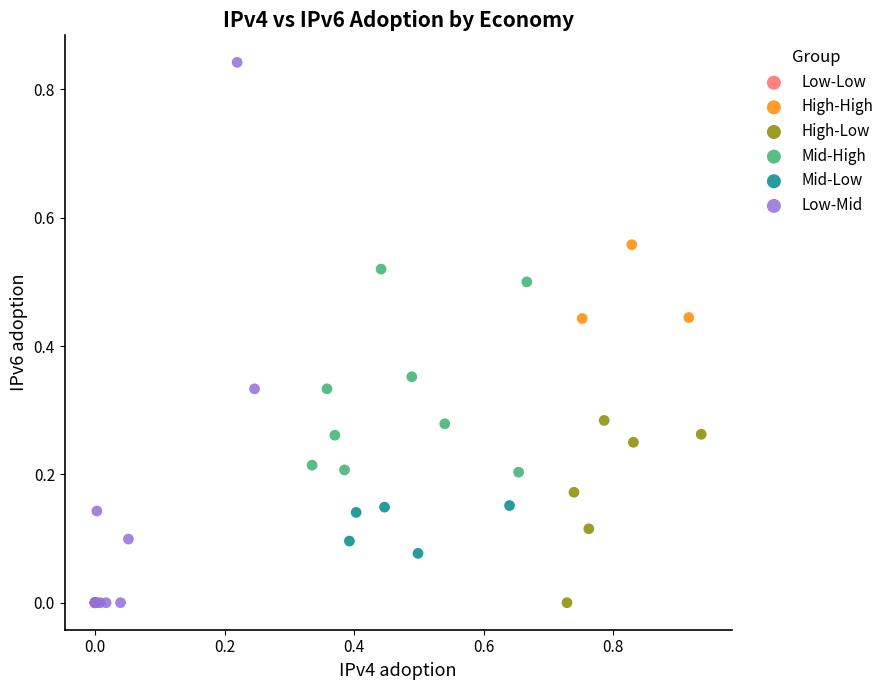

Which series contains the highest Y value?

Low-Mid